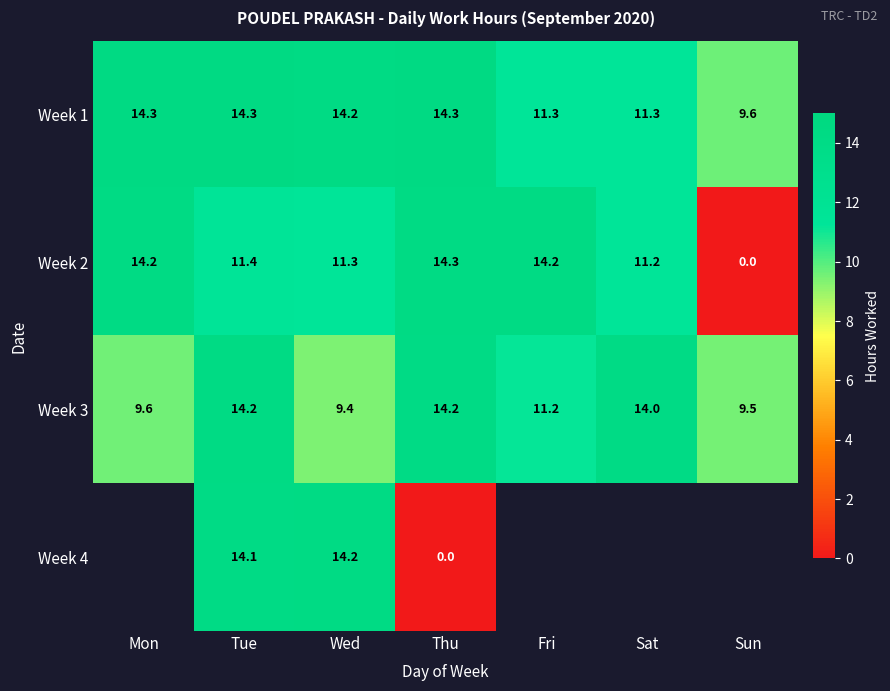

How many data points in Week 2 are less than 11?

1